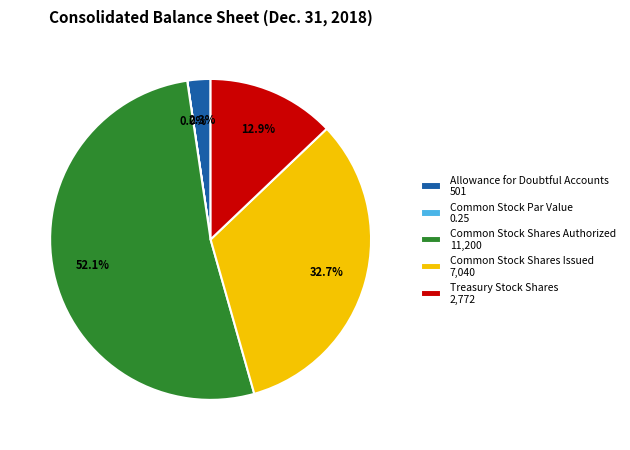

Which category has the biggest portion of the pie?

Common Stock Shares Authorized